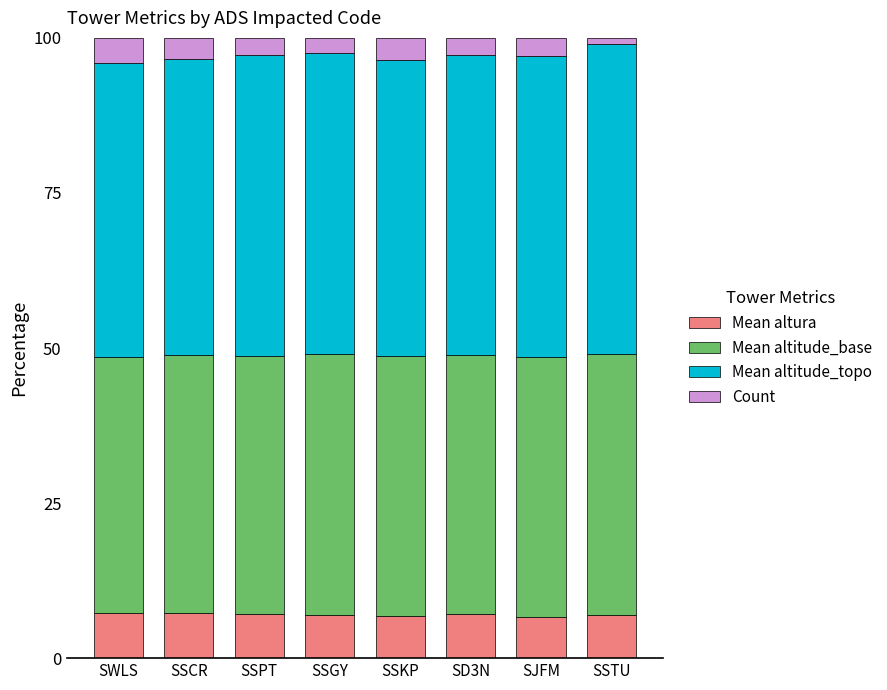

What is the difference between the Mean altura values at SWLS and SD3N?

0.1